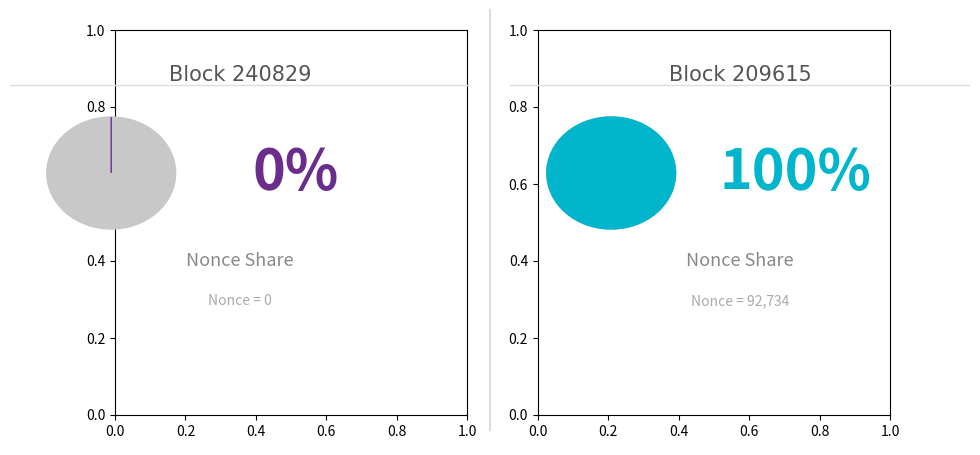

To the nearest percent, what is the difference between the 240829 and 209615 slice percentages?

100%